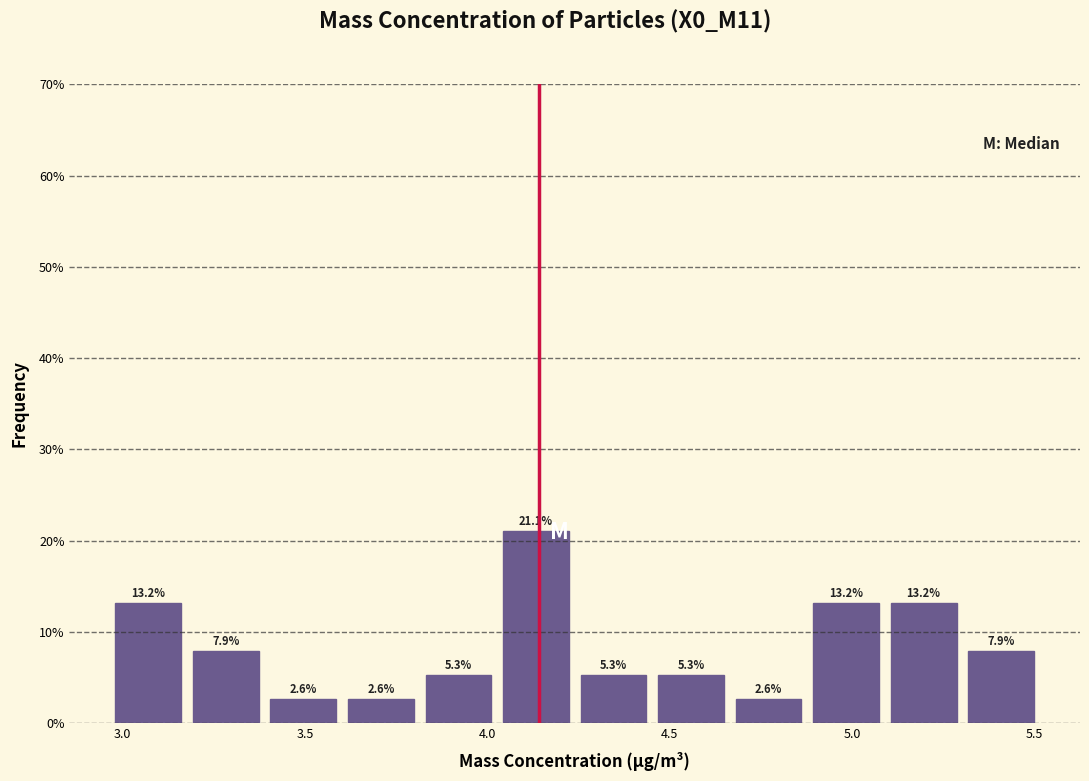

Which range on the x-axis has the tallest bar?

4.05 to 4.25